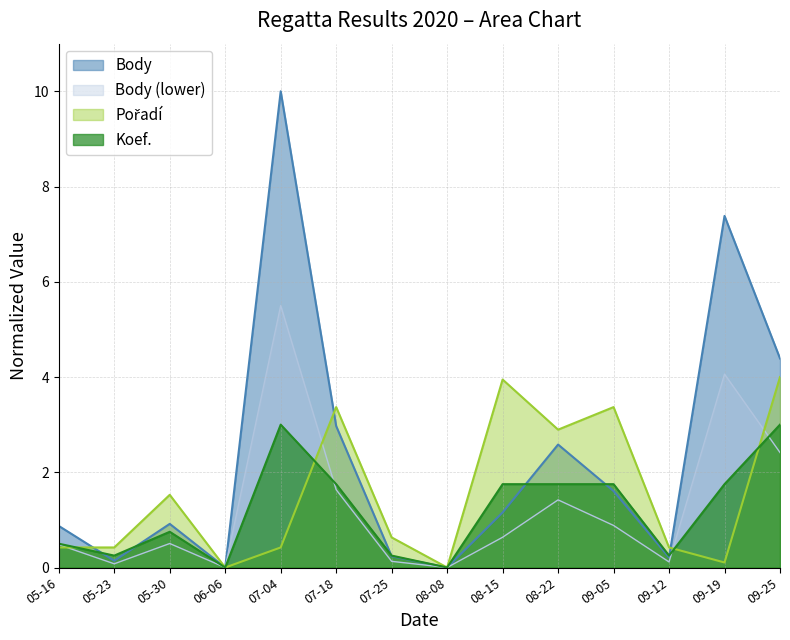

What is the maximum value shown in the chart?

10.0